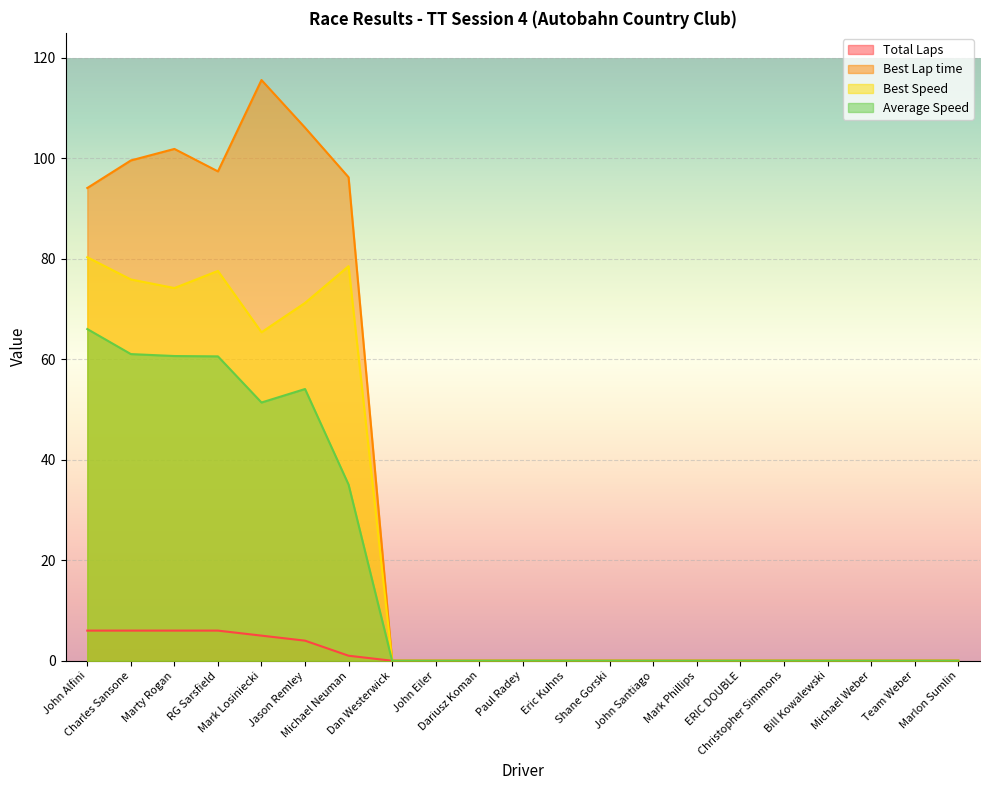

Where is the first local maximum for Best Lap time?

Marty Rogan